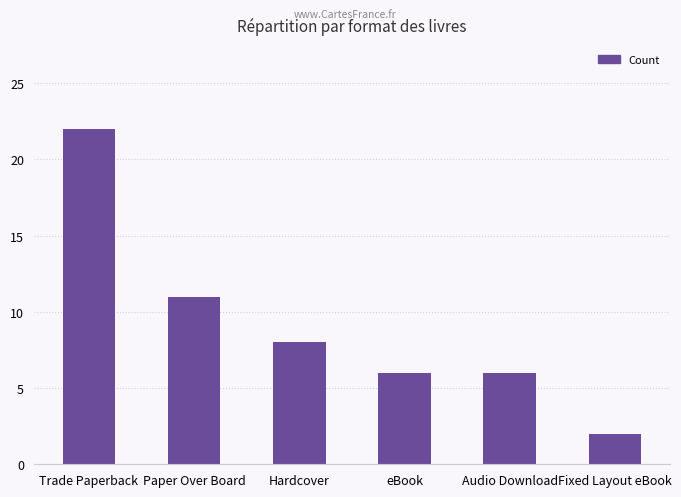

Is it true that the value at Audio Download is 6?

True